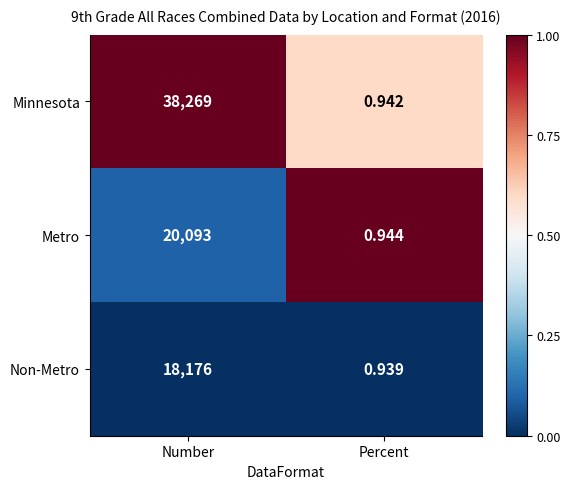

Between Number and Percent, which series saw the biggest shift?

Minnesota